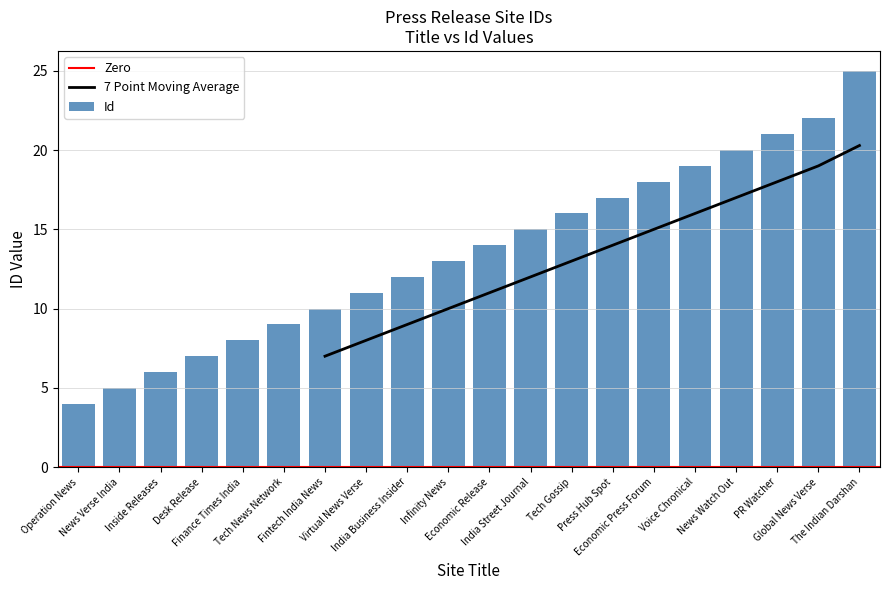

Does the chart contain stacked bars?

No